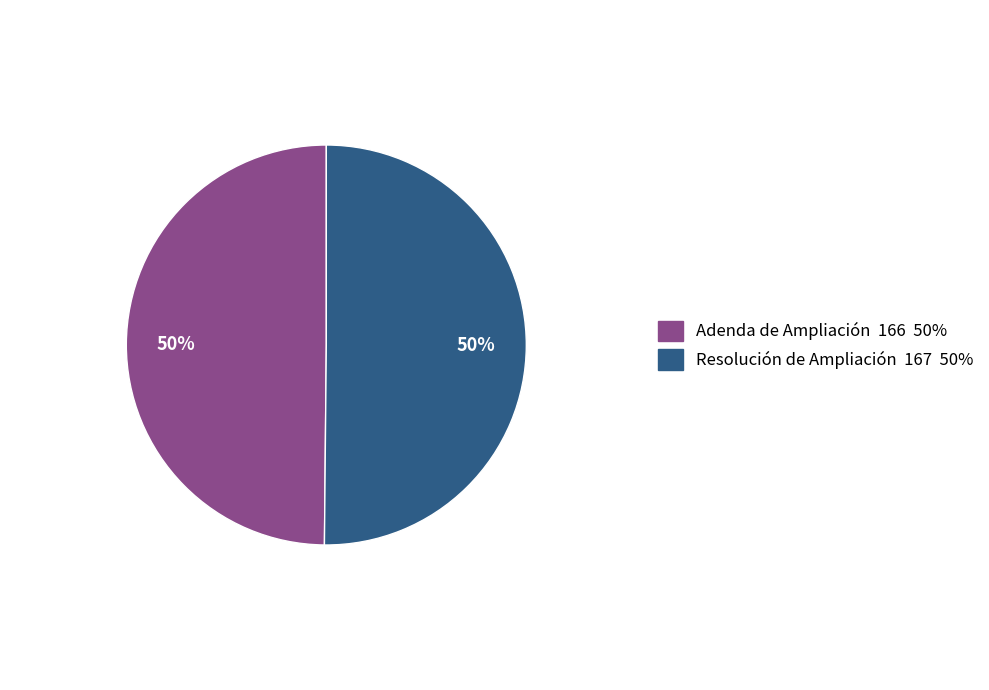

Is the sum of Adenda de Ampliación and Resolución de Ampliación greater than half?

Yes